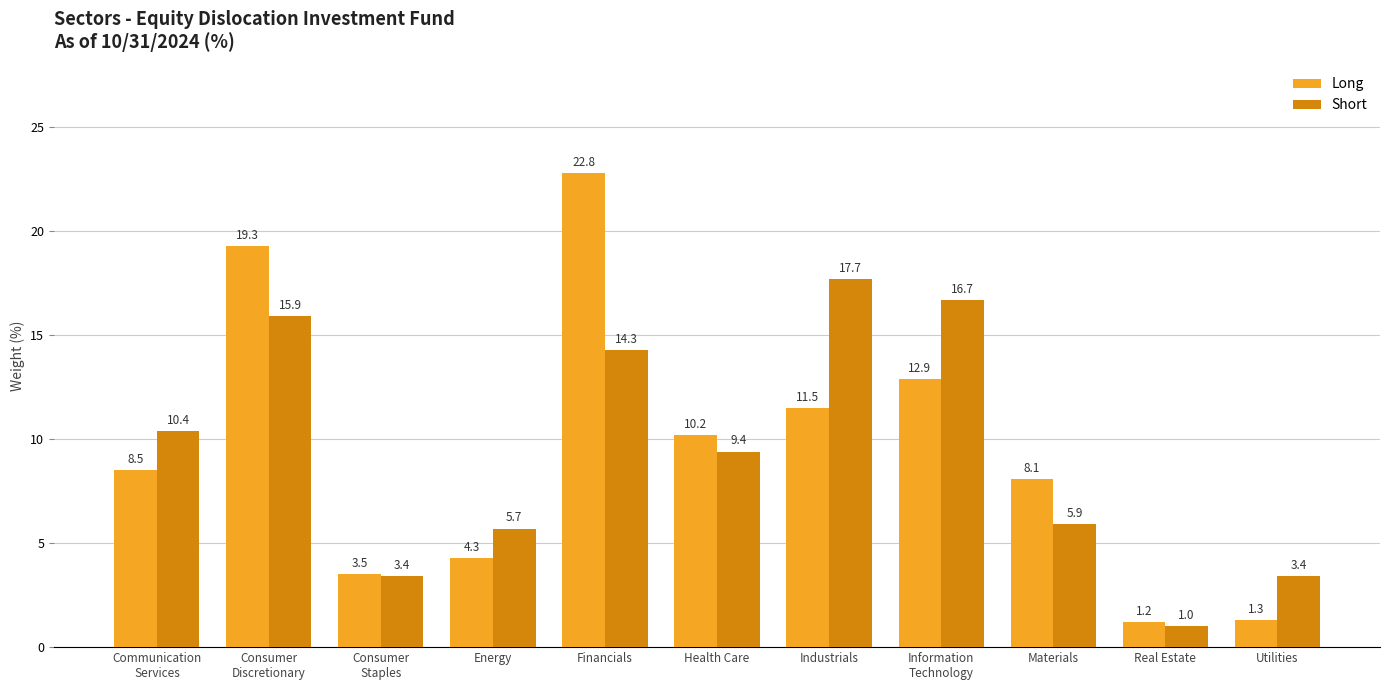

Which label corresponds to the smallest value in the chart?

Real Estate